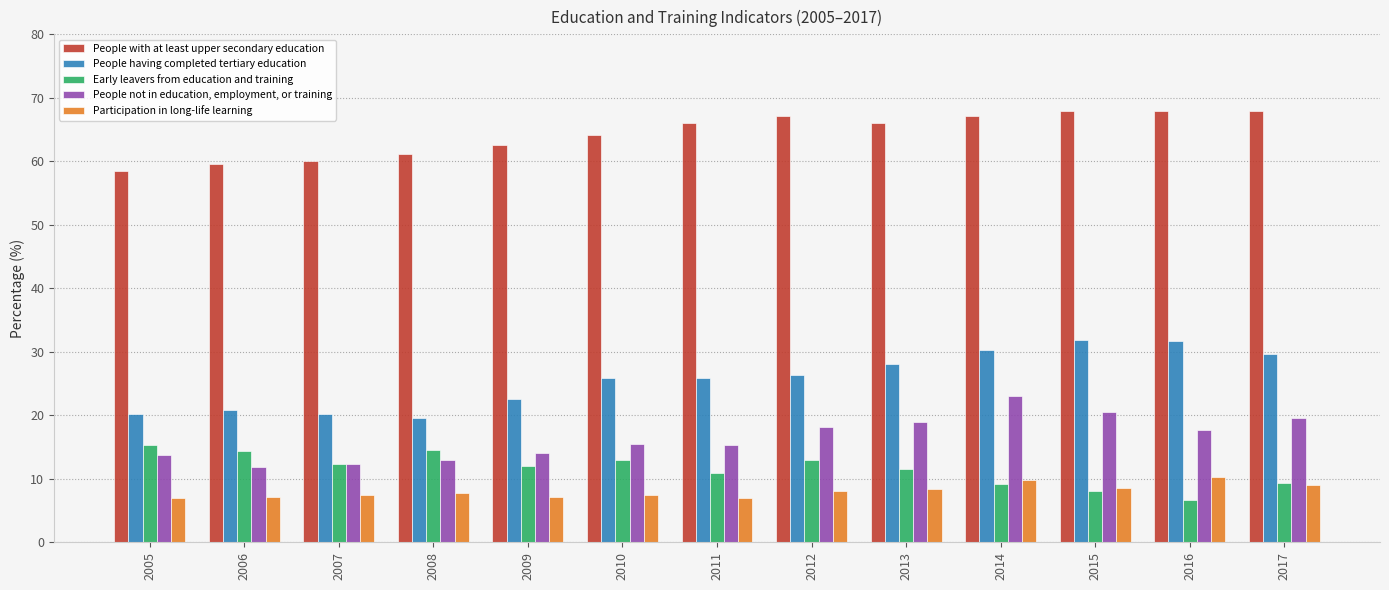

Between 2010 and 2012, which series saw the biggest shift?

People with at least upper secondary education